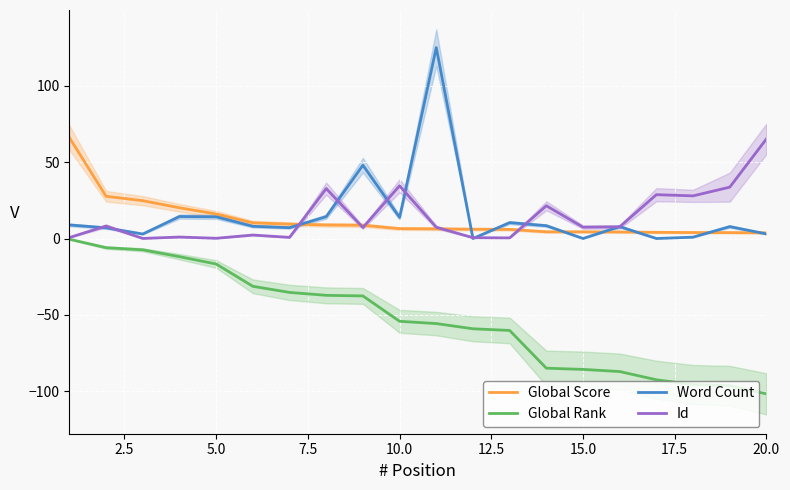

Reading left to right, list all the values displayed in this chart.

Global Score: 66.0	27.6	24.8	20.1	16.0	10.3	9.4	8.9	8.7	6.5	6.4	6.1	6.0	4.4	4.4	4.3	4.0	3.9	3.9	3.7
Global Rank: -0.5	-6.0	-7.4	-11.9	-16.7	-31.3	-35.3	-37.2	-37.6	-54.2	-55.7	-59.1	-60.2	-84.9	-85.7	-87.1	-92.5	-95.6	-96.4	-101.7
Word Count: 8.9	7.0	3.0	14.4	14.2	8.0	7.1	14.3	48.0	13.8	125.0	0.0	10.4	8.4	0.0	7.8	0.0	0.9	7.8	3.0
Id: 0.6	8.2	0.0	1.0	0.1	2.3	0.7	32.7	7.2	34.5	7.4	0.5	0.4	21.4	7.4	7.6	28.7	27.9	33.6	65.2